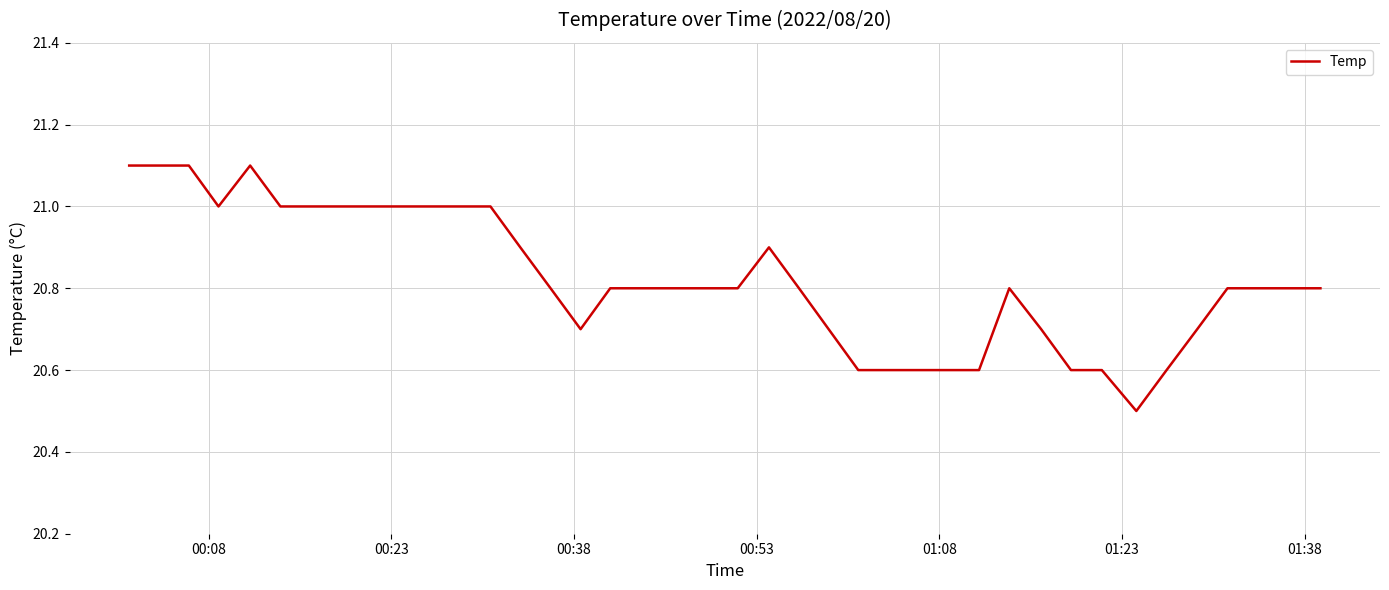

How many series are shown in this chart?

1